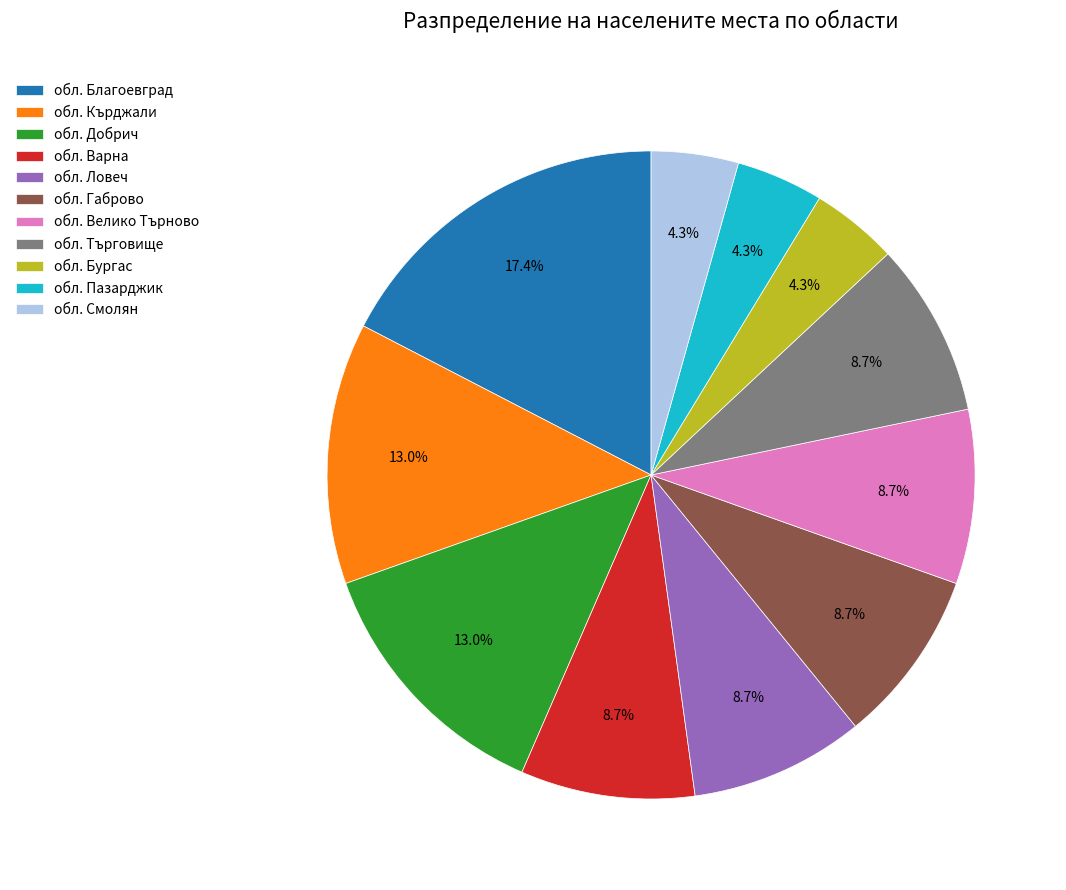

What percentage is NOT represented by обл. Пазарджик?

95.7%